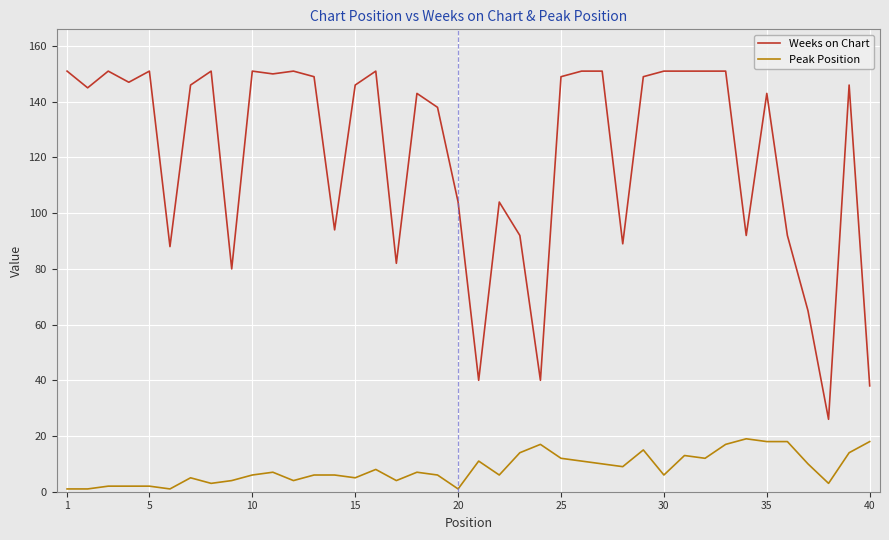

List the series in order of their overall mean, highest first.

Weeks on Chart, Peak Position